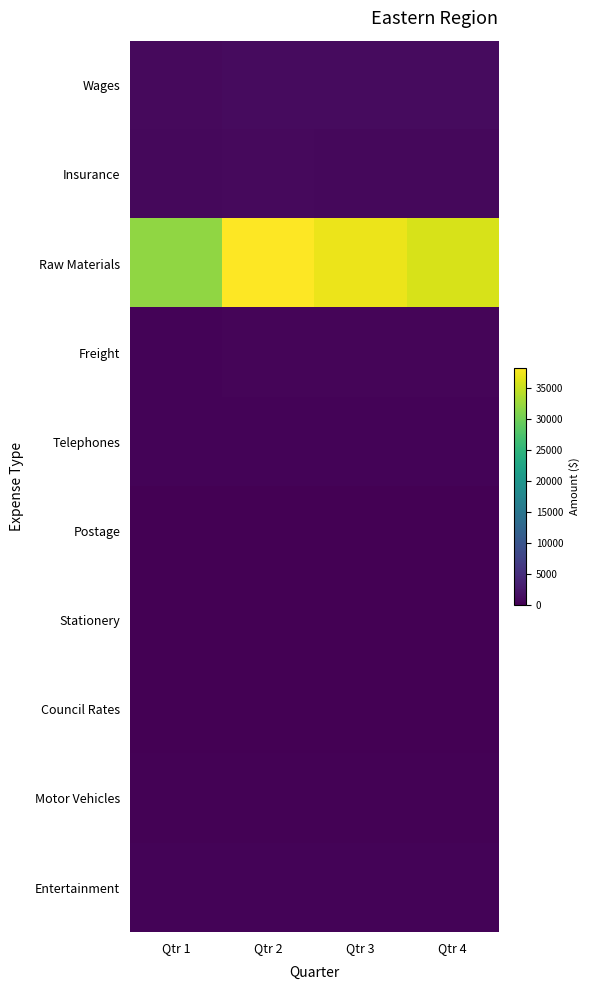

What is the maximum value shown in the chart?

38264.4